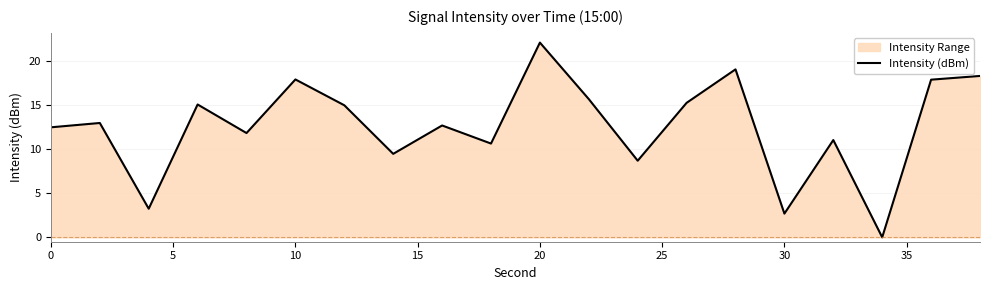

What is the difference between the maximum and minimum values?

22.1